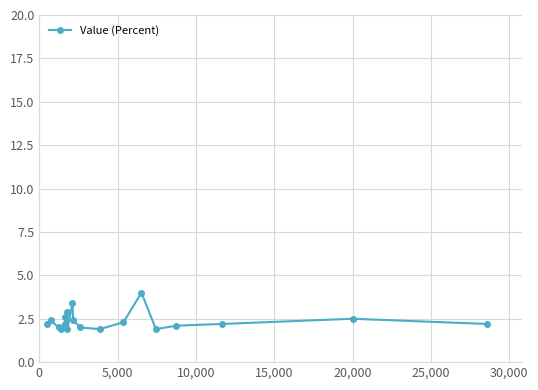

What is the difference between the second highest and minimum values?

1.5